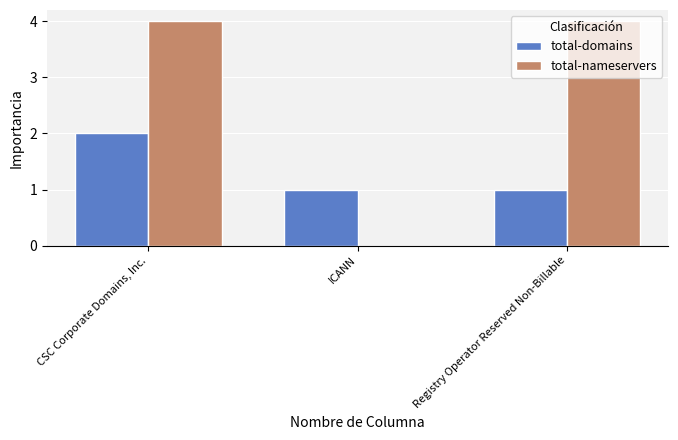

What is the total value across all series at CSC Corporate Domains, Inc.?

6